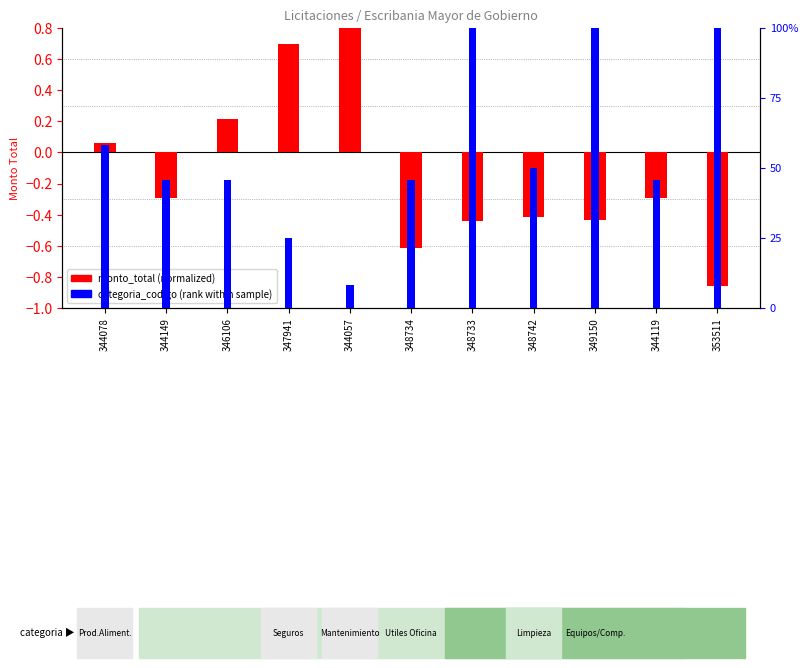

What is the difference between the maximum and minimum values in the categoria_codigo (rank) series?

91.7